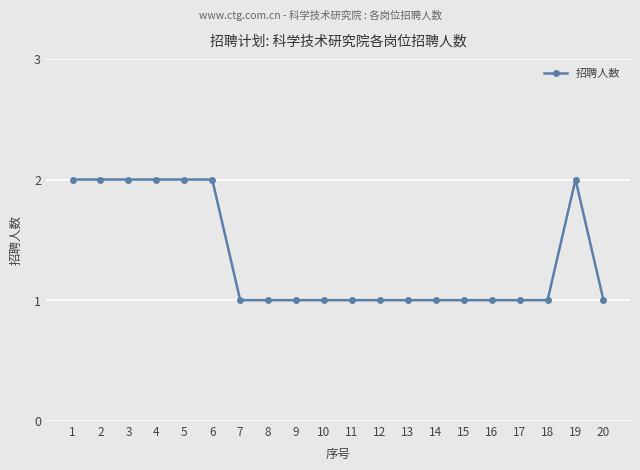

True or false: there are more than 0 points higher than both neighbors.

True